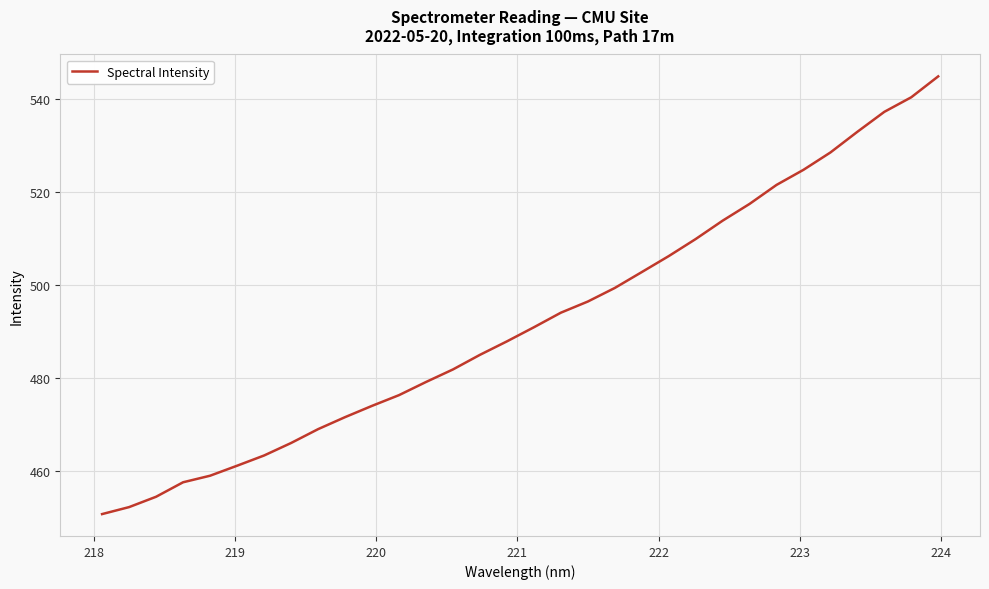

What is the greatest value displayed?

544.9